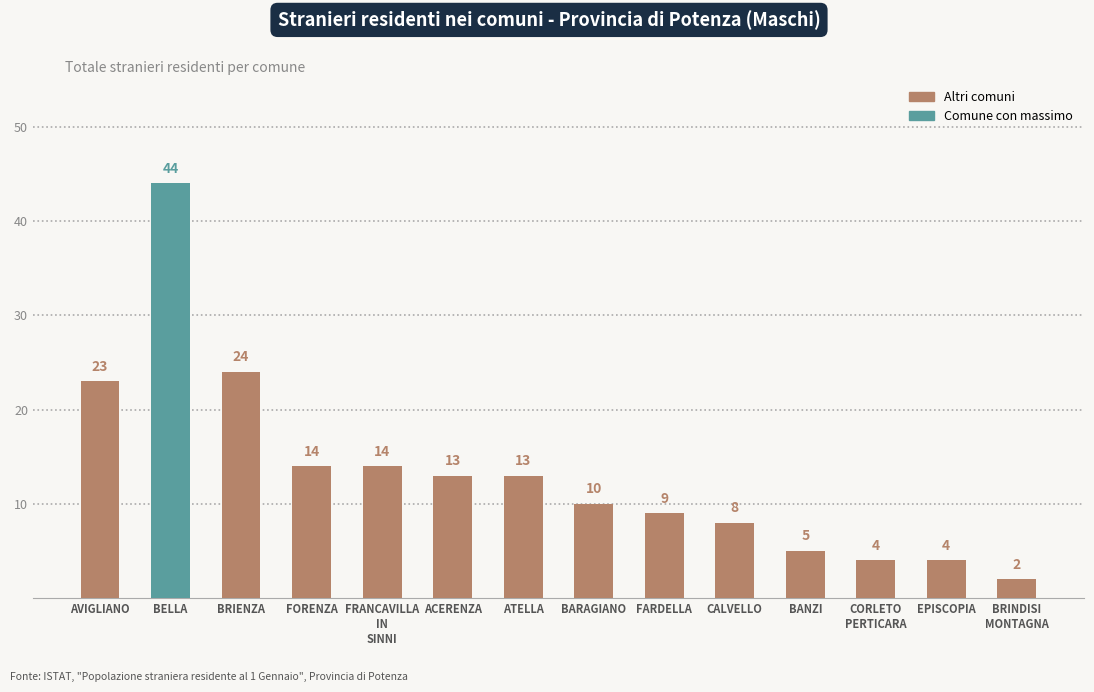

What is the change in value from ACERENZA to FARDELLA?

-4